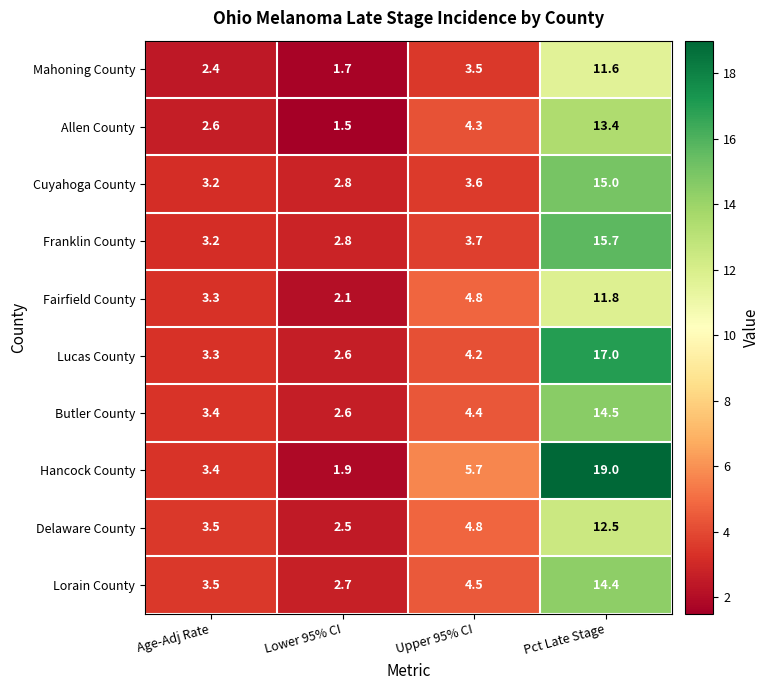

What is the total value across all series at Age-Adj Rate?

31.8